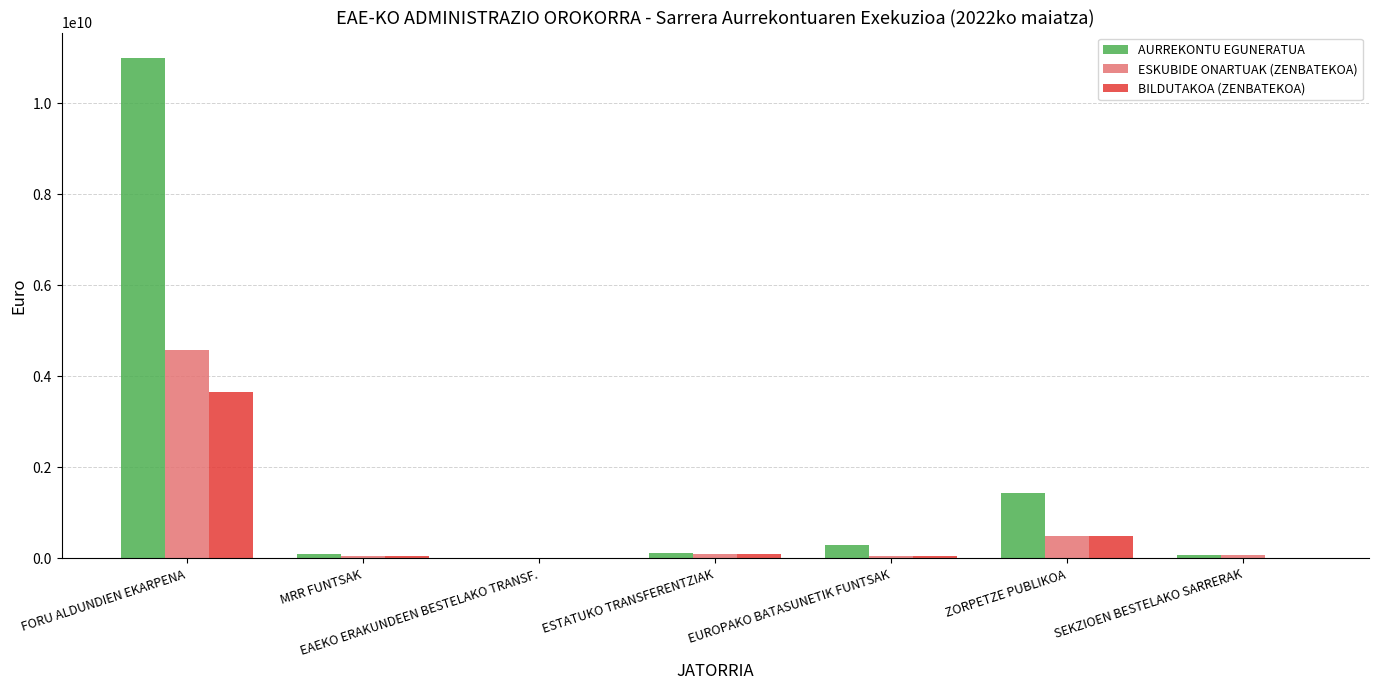

Which category has the highest value in the BILDUTAKOA (ZENBATEKOA) series?

FORU ALDUNDIEN EKARPENA